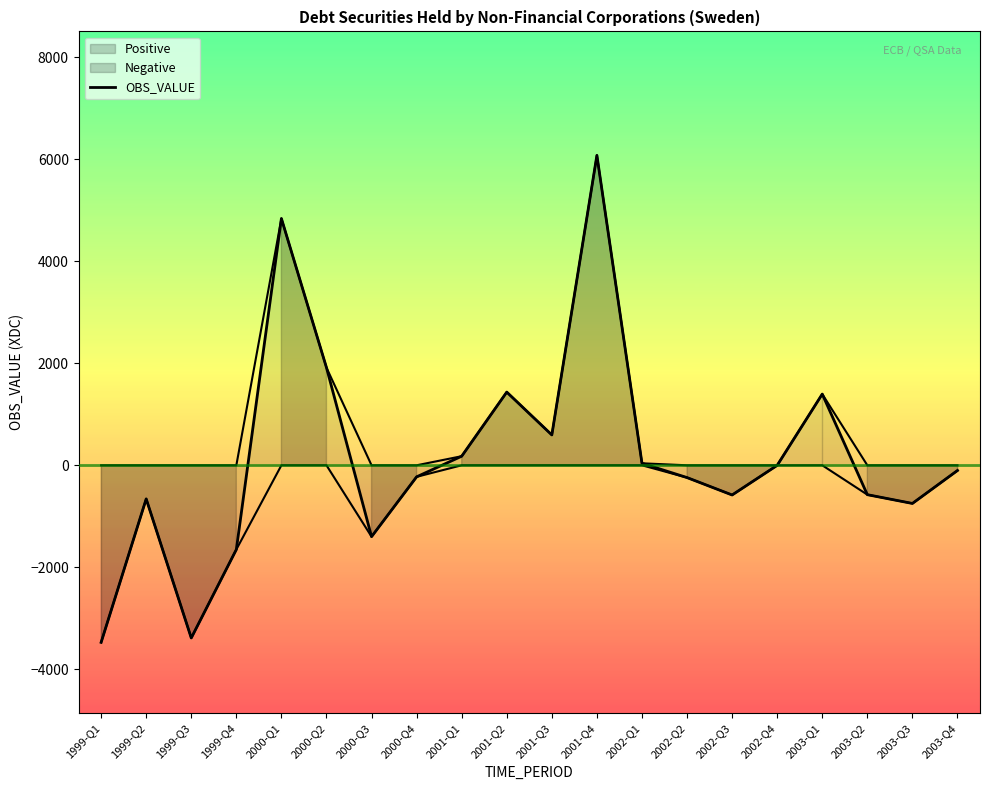

List the labels in order of value, smallest first.

1999-Q1, 1999-Q3, 1999-Q4, 2000-Q3, 2003-Q3, 1999-Q2, 2002-Q3, 2003-Q2, 2002-Q2, 2000-Q4, 2003-Q4, 2002-Q4, 2002-Q1, 2001-Q1, 2001-Q3, 2003-Q1, 2001-Q2, 2000-Q2, 2000-Q1, 2001-Q4